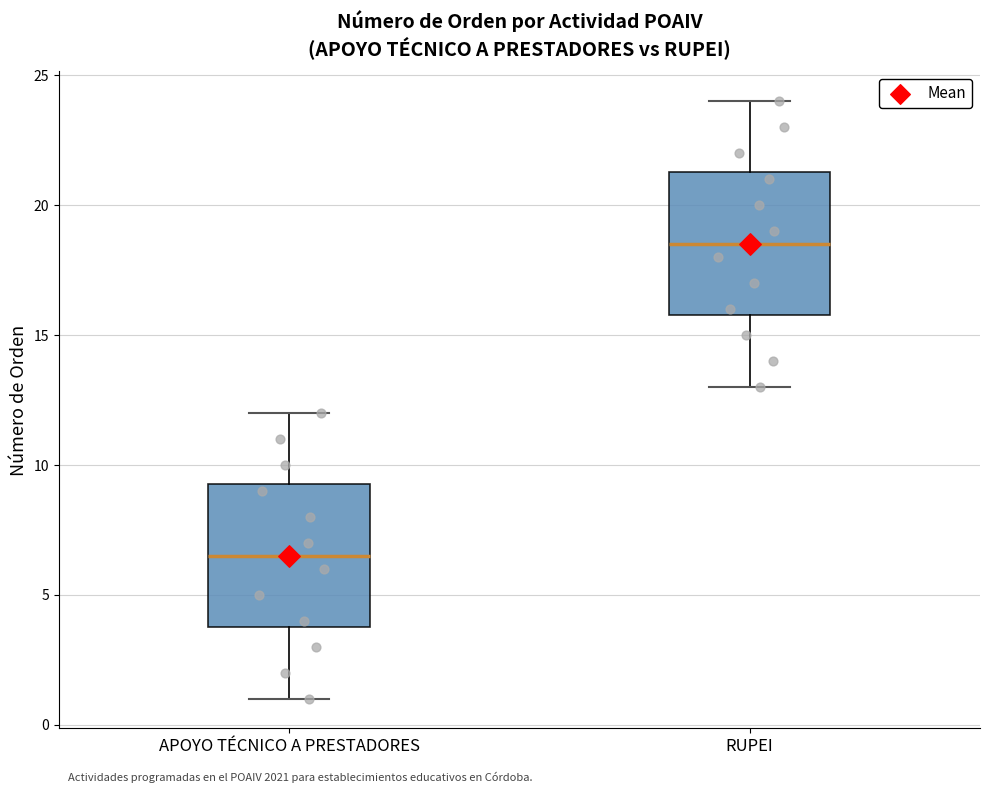

Reading left to right, transcribe this box plot: for each box, give where its median line is, the range the box spans, and where its two whiskers end, as read against the y-axis. The values are not printed on the chart, so give them approximately, as read against the axis.

APOYO TÉCNICO A PRESTADORES: median 6.5, box 4.0 to 9.5, whiskers 1.0 to 12.0
RUPEI: median 18.5, box 16.0 to 21.5, whiskers 13.0 to 24.0